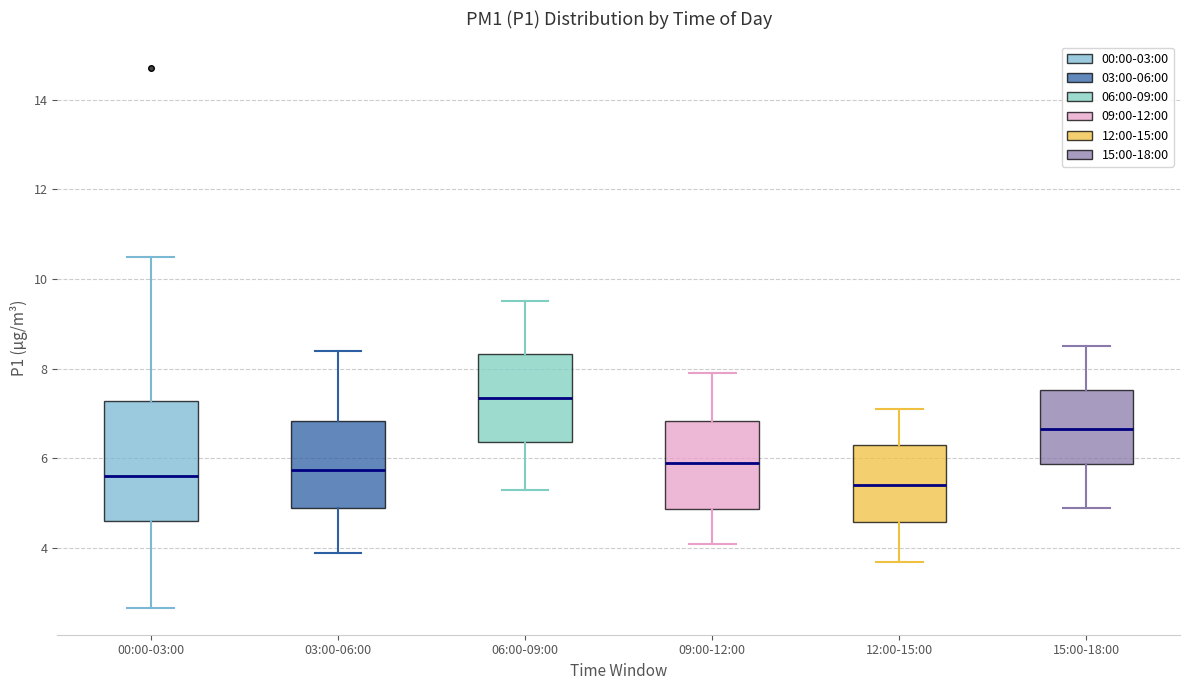

Reading left to right, transcribe this box plot: for each box, give where its median line is, the range the box spans, and where its two whiskers end, as read against the y-axis. The values are not printed on the chart, so give them approximately, as read against the axis.

00:00-03:00: median 5.6, box 4.6 to 7.2, whiskers 2.6 to 10.6
03:00-06:00: median 5.8, box 5.0 to 6.8, whiskers 4.0 to 8.4
06:00-09:00: median 7.4, box 6.4 to 8.4, whiskers 5.4 to 9.6
09:00-12:00: median 6.0, box 4.8 to 6.8, whiskers 4.2 to 8.0
12:00-15:00: median 5.4, box 4.6 to 6.4, whiskers 3.8 to 7.2
15:00-18:00: median 6.6, box 5.8 to 7.6, whiskers 5.0 to 8.6